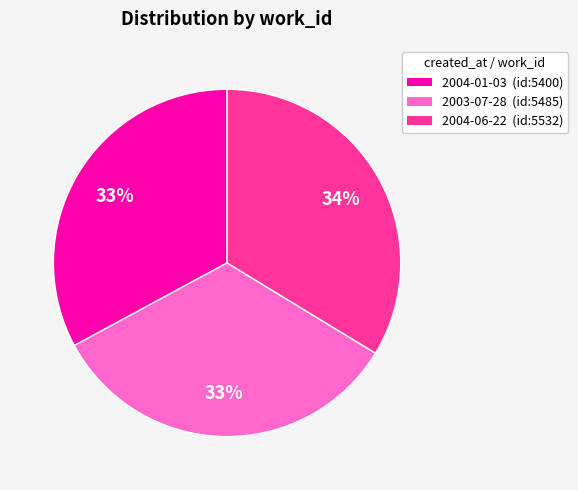

Which has a higher value, 2004-01-03 (id:5400) or 2004-06-22 (id:5532)?

2004-06-22 (id:5532)